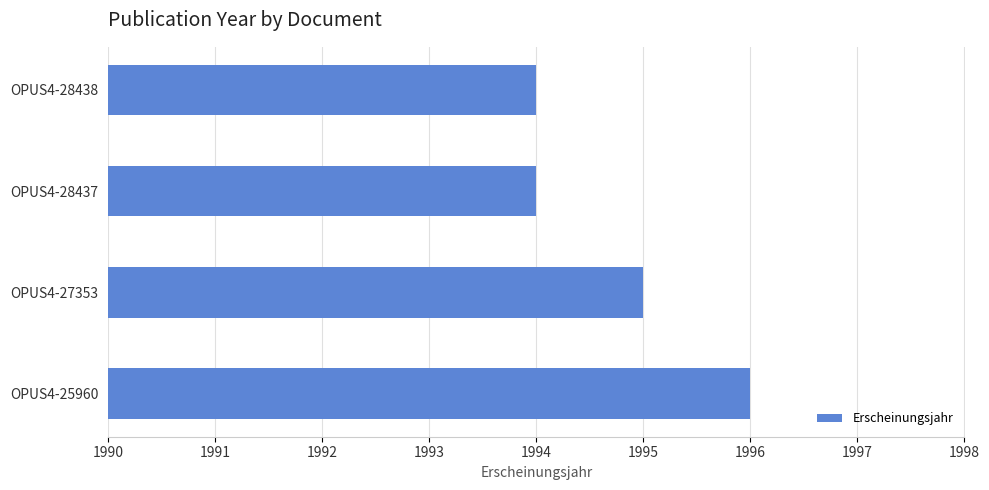

What is the average value?

1995